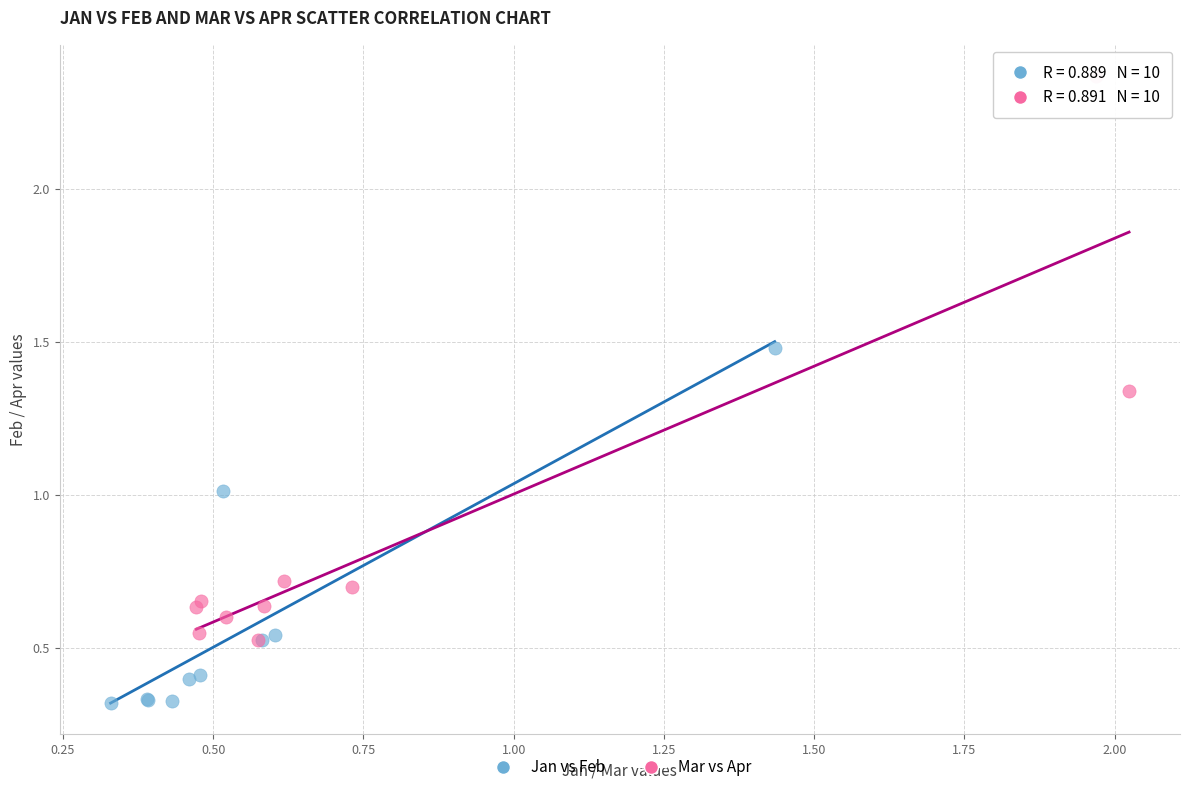

Which series has the widest spread of Y values?

Mar vs Apr